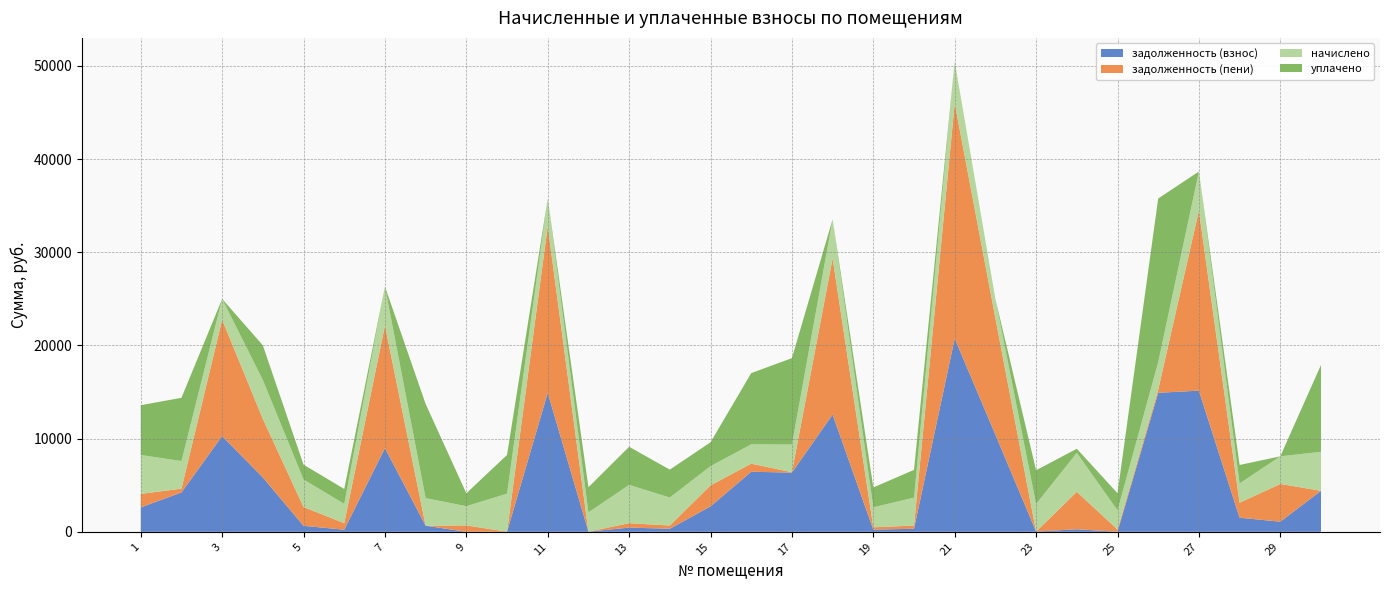

Reading right to left, extract all data points from this chart.

задолженность (взнос): 4401.6	1086.1	1513.9	15149.2	14920.1	8.5	273.0	25.1	10426.1	20749.4	328.7	237.2	12586.1	6355.8	6443.8	2732.3	329.8	451.4	20.5	14920.1	14.6	0.0	658.9	8985.5	227.4	642.8	5831.2	10272.0	4225.7	2621.2
задолженность (пени): 0.0	4051.0	1608.7	19333.7	329.4	237.6	4020.1	0.0	12497.9	25242.1	344.6	248.5	16770.6	42.4	871.9	2246.3	345.7	473.1	0.0	17885.0	0.0	685.6	0.0	13159.8	698.7	2016.1	6287.6	12497.9	407.2	1447.0
начислено: 4184.5	2964.9	2071.8	4184.5	2964.9	2061.6	4184.5	2963.3	2071.8	4492.6	2995.5	2143.3	4184.5	2964.9	2071.8	2071.8	3005.6	4113.0	2071.8	2964.9	4082.4	2066.8	2959.7	4174.3	2071.8	2959.7	4174.3	2225.9	2964.9	4174.3
уплачено: 9319.7	0.0	1977.0	0.0	17555.5	1832.6	437.4	3617.2	0.0	0.0	2979.6	2131.9	0.0	9278.3	7643.7	2557.8	2989.7	4091.2	2691.4	0.0	4152.2	1381.2	10100.3	0.0	1600.4	1586.5	3718.0	0.0	6783.4	5348.5